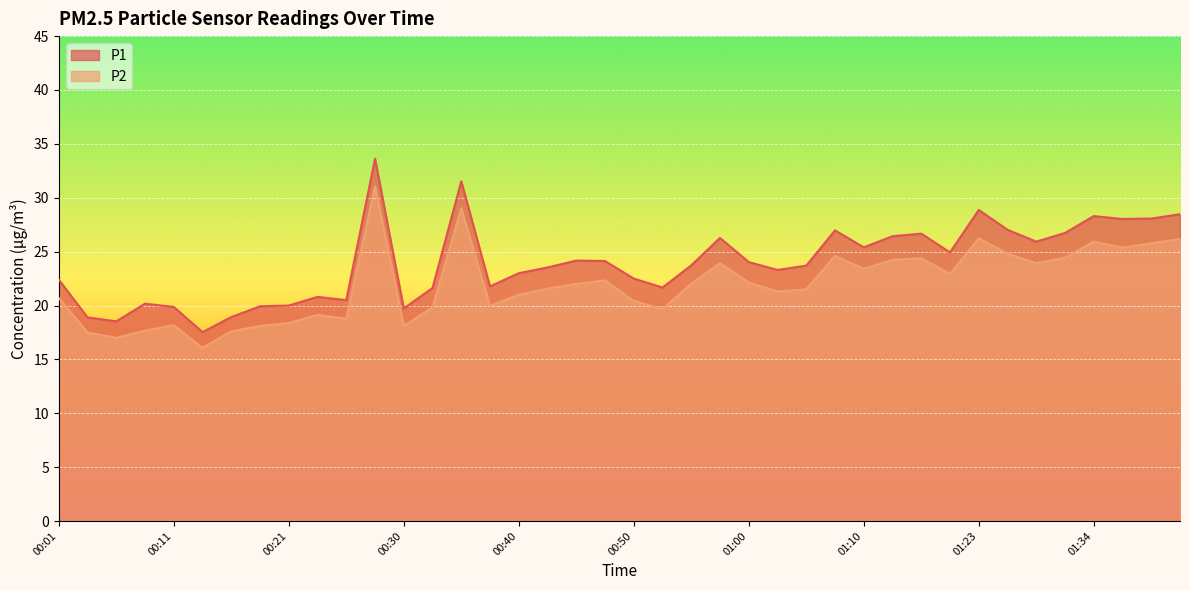

Read the P1 value at 00:28.

33.6